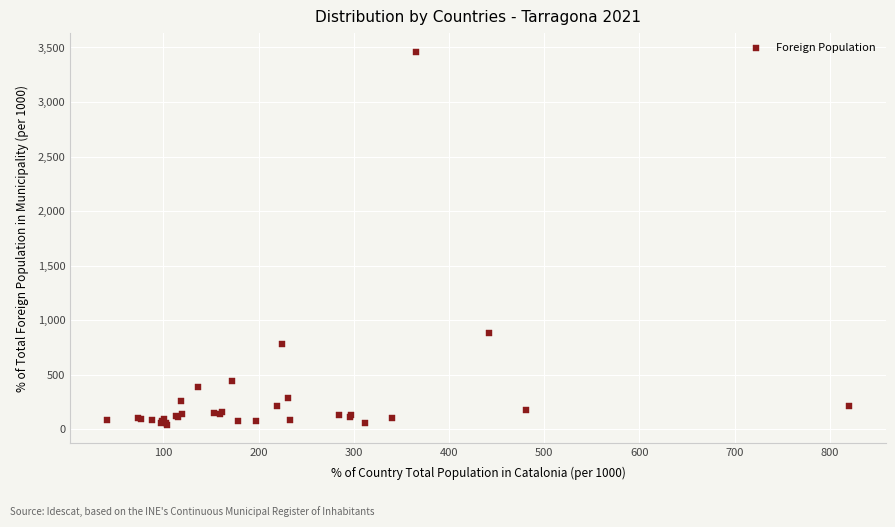

What Y value in the scatter plot is closest to 1750?

885